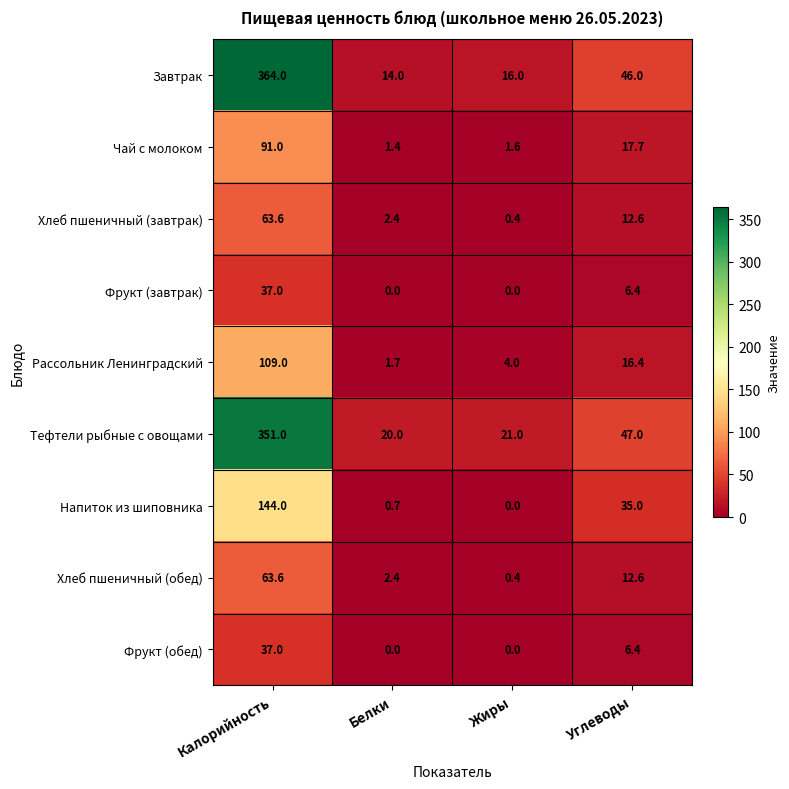

Where does the Напиток из шиповника series first go above 35?

Калорийность